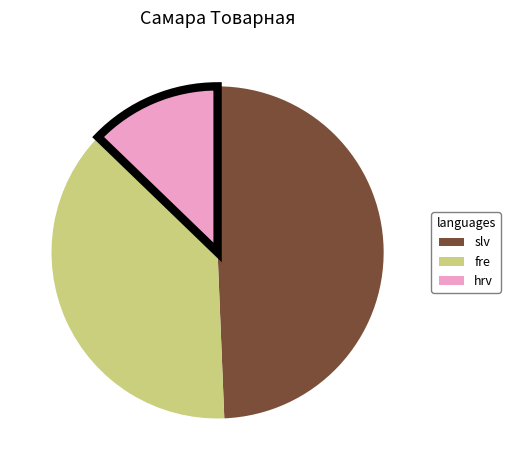

Between hrv and slv, which is larger?

slv